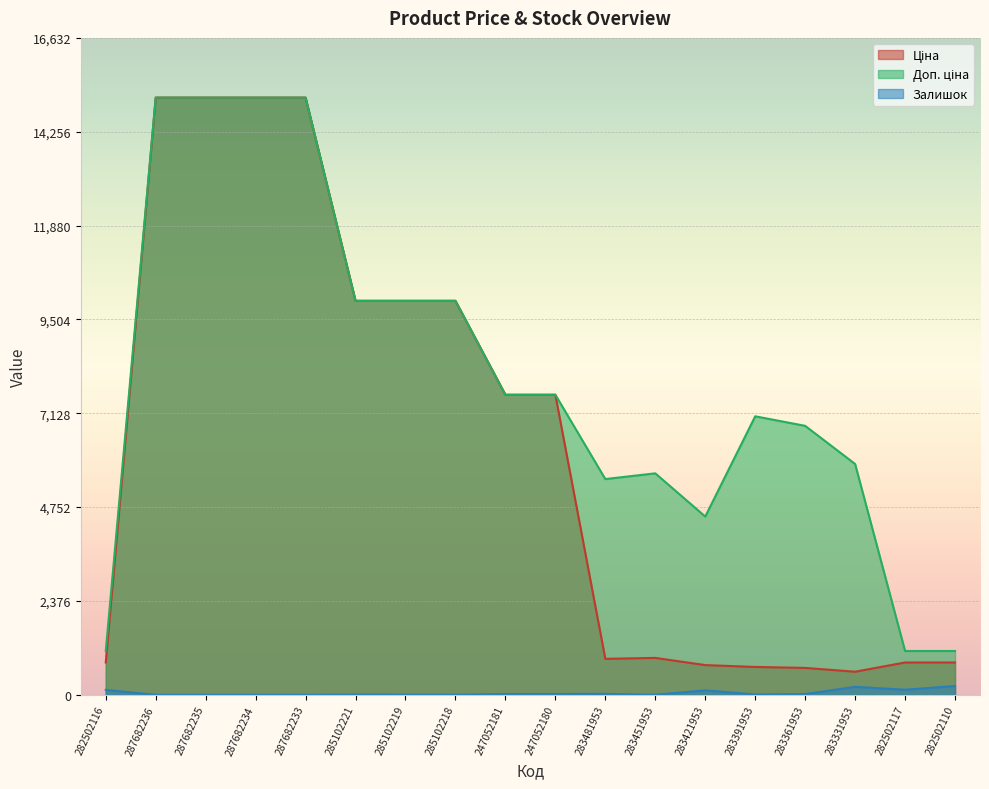

At which label is Залишок closest to 111?

283421953